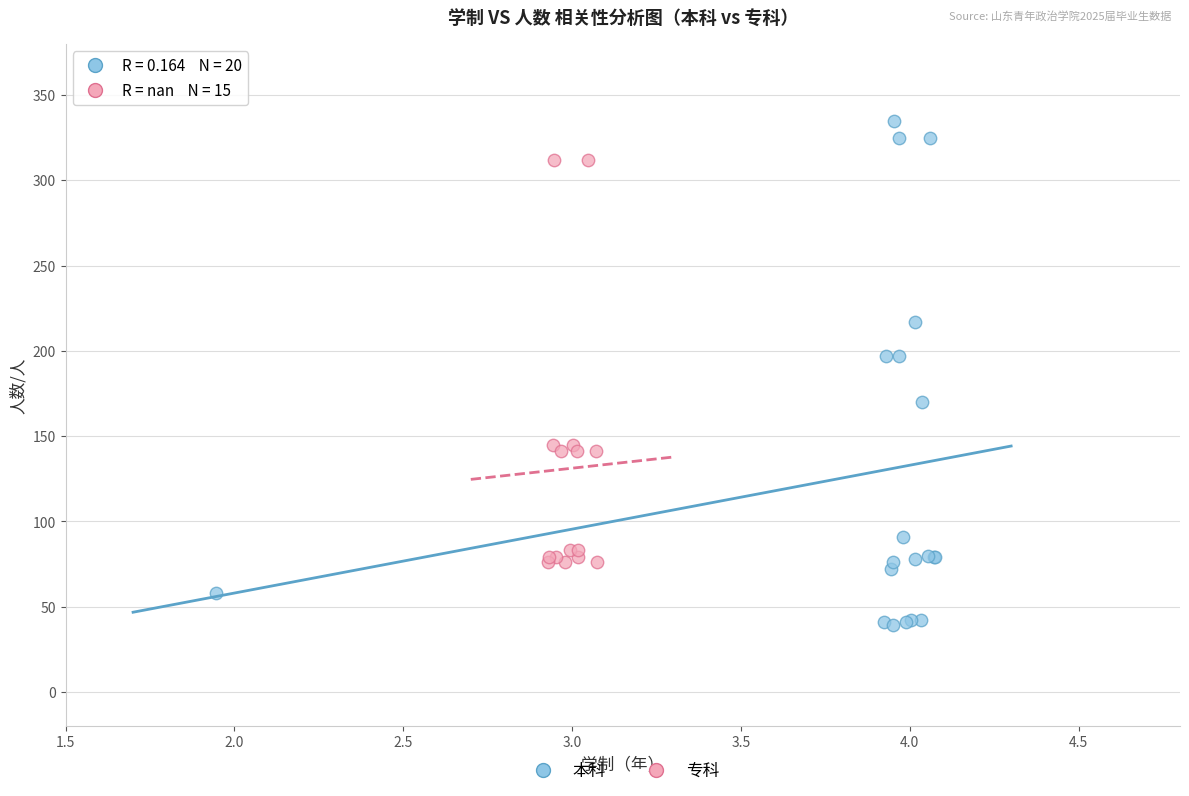

Which series contains the lowest Y value?

本科